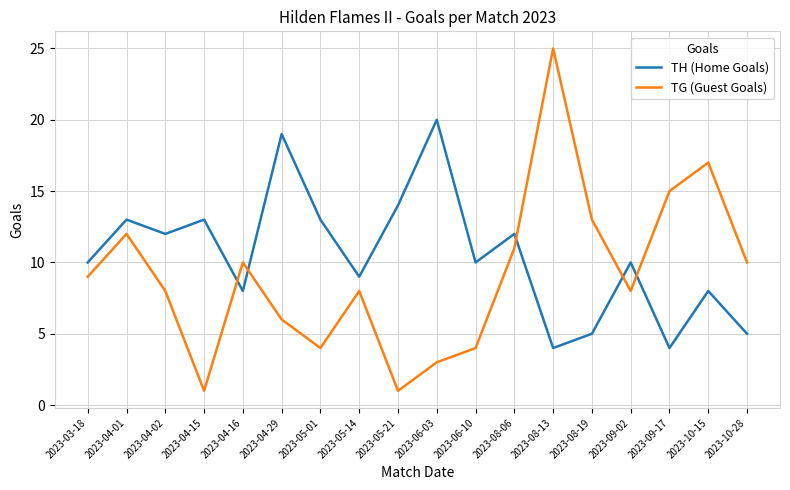

What is the minimum value for TG (Guest Goals)?

1